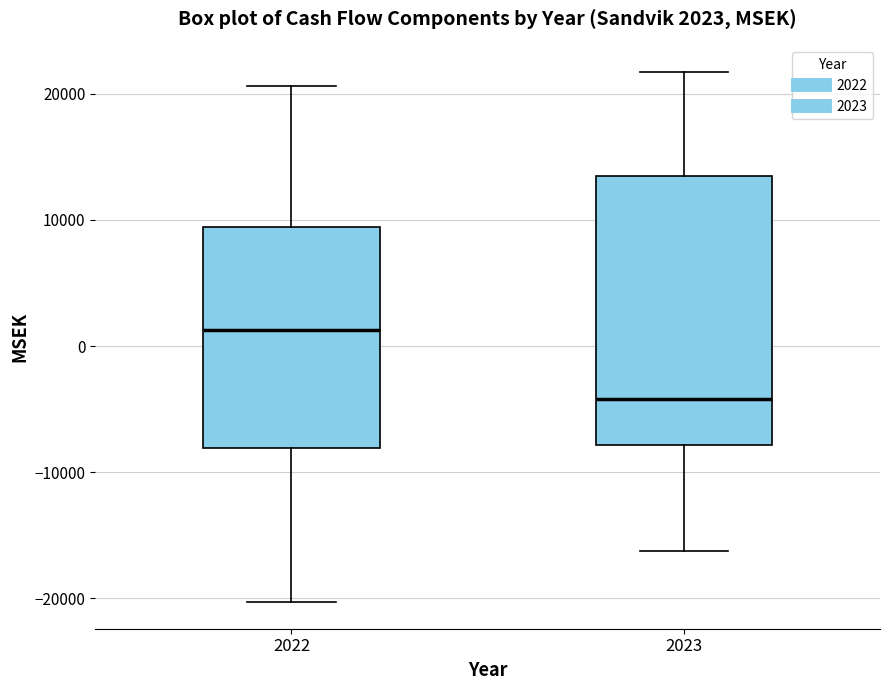

Which box is the tallest, from its lower edge to its upper edge?

2023